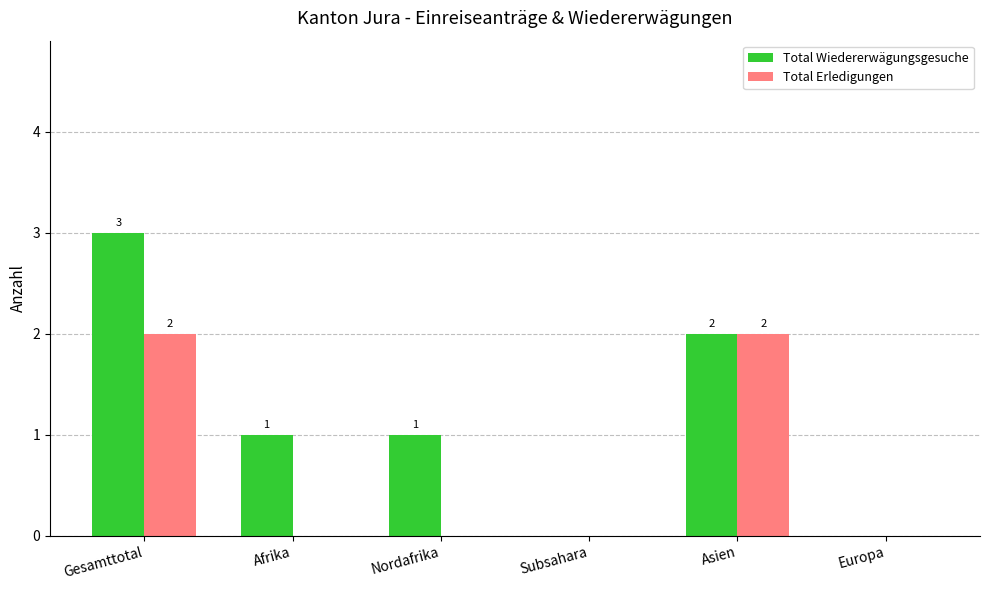

What is the sum of all Total Erledigungen values?

4